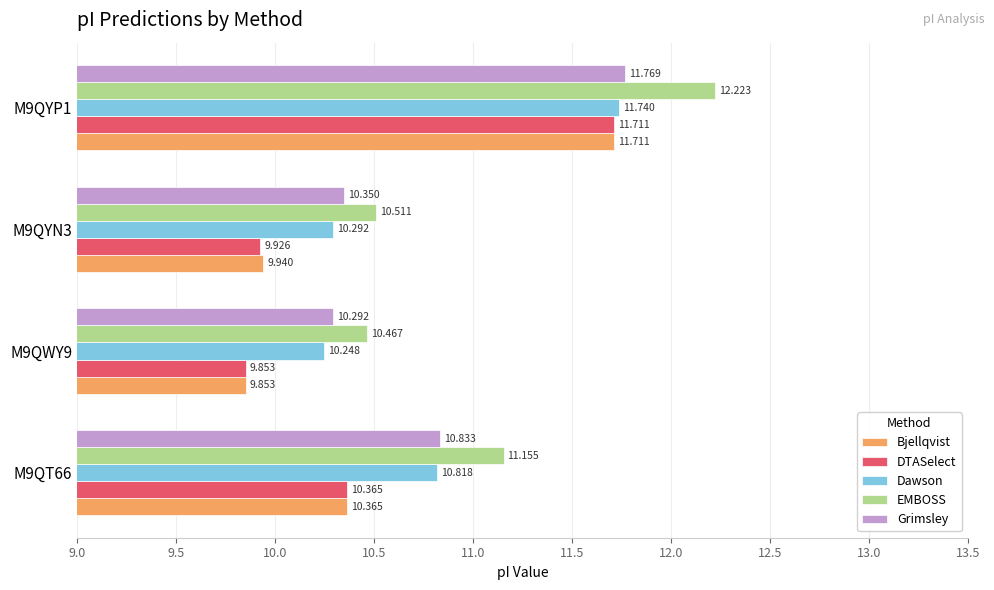

Which series changed the most between M9QT66 and M9QYN3?

EMBOSS